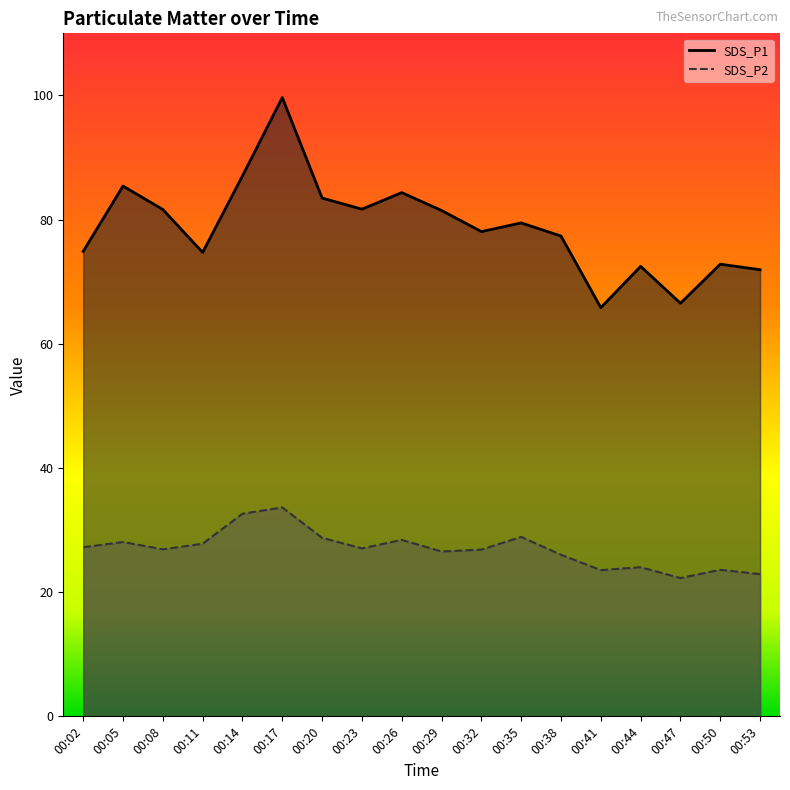

True or false: SDS_P1 has a value of 77.3 at 00:38.

True